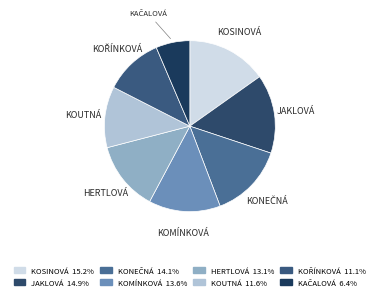

How many segments does this pie chart have?

8